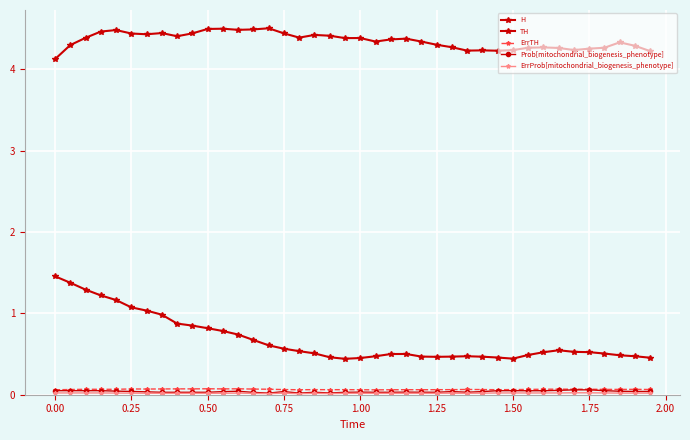

Reading right to left, what are all the values shown in this chart?

H: 4.2	4.3	4.3	4.3	4.3	4.2	4.3	4.3	4.3	4.2	4.2	4.2	4.2	4.3	4.3	4.3	4.4	4.4	4.3	4.4	4.4	4.4	4.4	4.4	4.4	4.5	4.5	4.5	4.5	4.5	4.4	4.4	4.4	4.4	4.4	4.5	4.5	4.4	4.3	4.1
TH: 0.5	0.5	0.5	0.5	0.5	0.5	0.5	0.5	0.5	0.4	0.5	0.5	0.5	0.5	0.5	0.5	0.5	0.5	0.5	0.5	0.4	0.5	0.5	0.5	0.6	0.6	0.7	0.7	0.8	0.8	0.8	0.9	1.0	1.0	1.1	1.2	1.2	1.3	1.4	1.5
ErrTH: 0.1	0.1	0.1	0.1	0.1	0.1	0.1	0.1	0.1	0.1	0.1	0.1	0.1	0.1	0.1	0.1	0.1	0.1	0.1	0.1	0.1	0.1	0.1	0.1	0.1	0.1	0.1	0.1	0.1	0.1	0.1	0.1	0.1	0.1	0.1	0.1	0.1	0.1	0.1	0.1
Prob[mitochondrial_biogenesis_phenotype]: 0.0	0.0	0.0	0.1	0.1	0.1	0.1	0.0	0.0	0.1	0.0	0.0	0.0	0.0	0.0	0.0	0.0	0.0	0.0	0.0	0.0	0.0	0.0	0.0	0.0	0.0	0.0	0.0	0.0	0.0	0.0	0.0	0.0	0.0	0.0	0.0	0.1	0.1	0.1	0.1
ErrProb[mitochondrial_biogenesis_phenotype]: 0.0	0.0	0.0	0.0	0.0	0.0	0.0	0.0	0.0	0.0	0.0	0.0	0.0	0.0	0.0	0.0	0.0	0.0	0.0	0.0	0.0	0.0	0.0	0.0	0.0	0.0	0.0	0.0	0.0	0.0	0.0	0.0	0.0	0.0	0.0	0.0	0.0	0.0	0.0	0.0